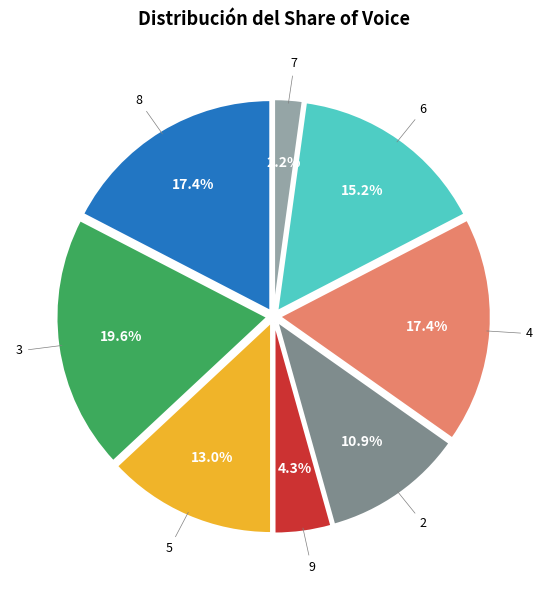

Is there any slice that represents more than half of the pie?

No